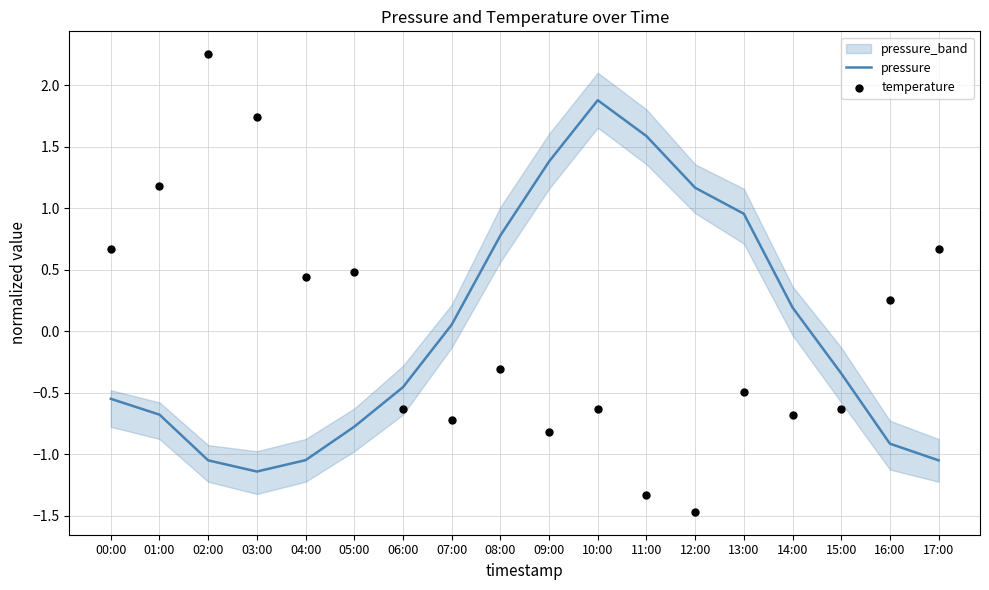

Which series contains the highest Y value?

temperature